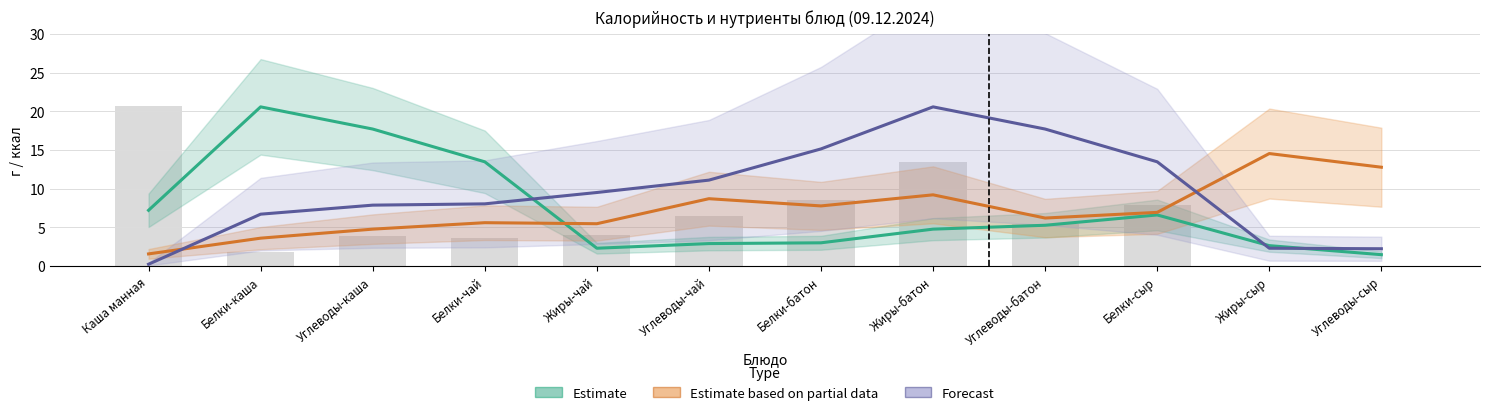

What is the sum of all Estimate based on partial data values?

87.1